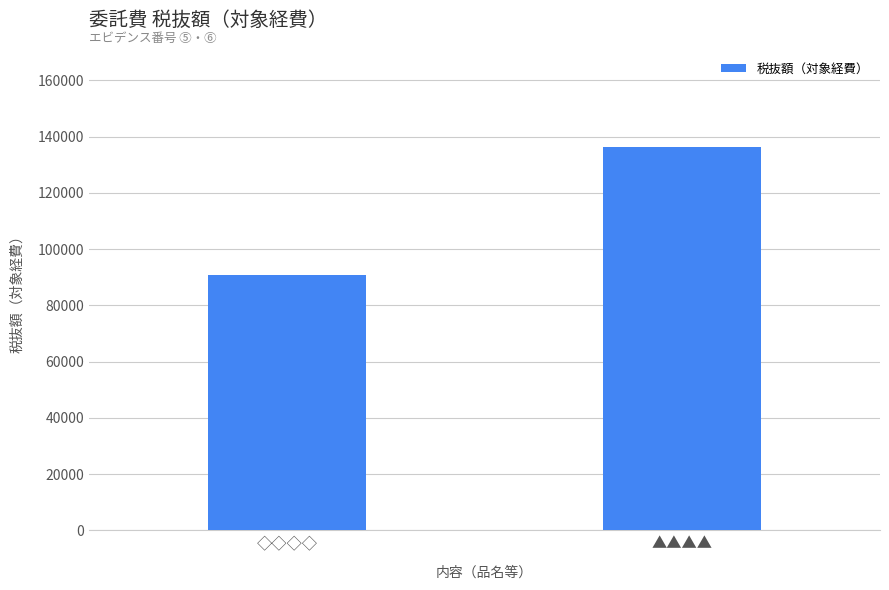

Which category has the highest value across all series?

▲▲▲▲